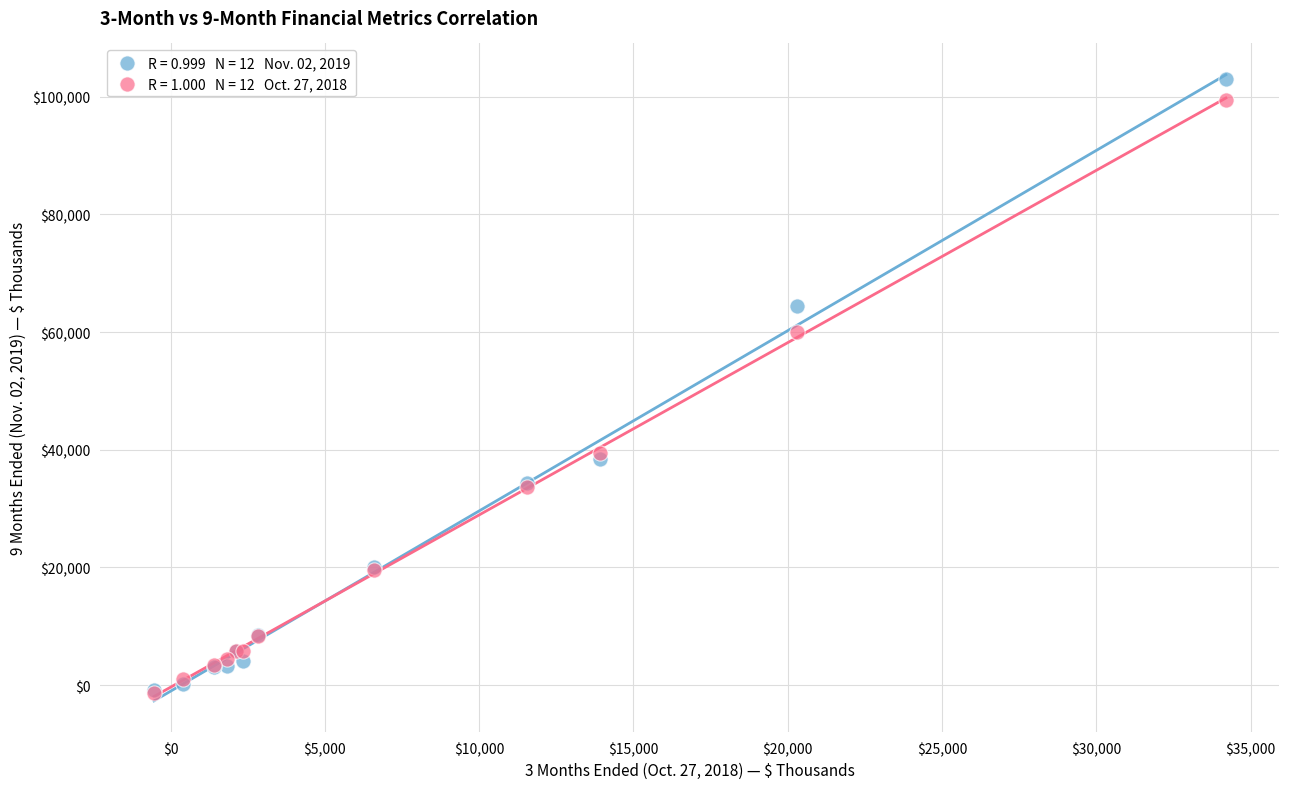

Across all series, what Y value is closest to 50823?

60073